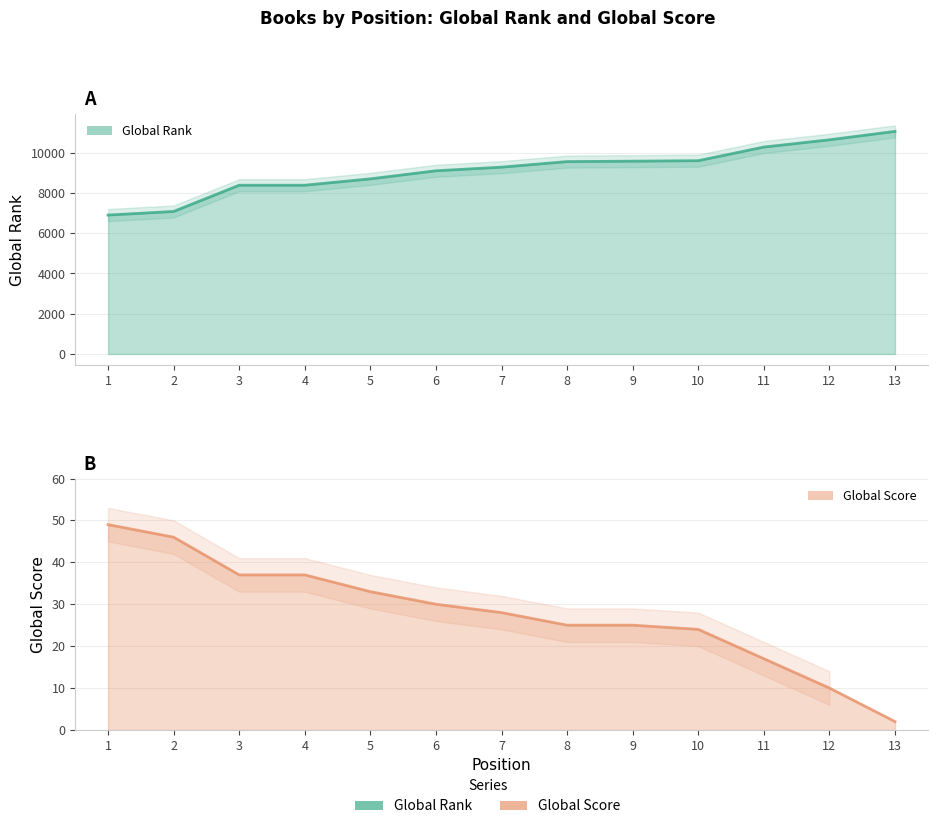

Does the chart display data point markers on the line(s)?

No